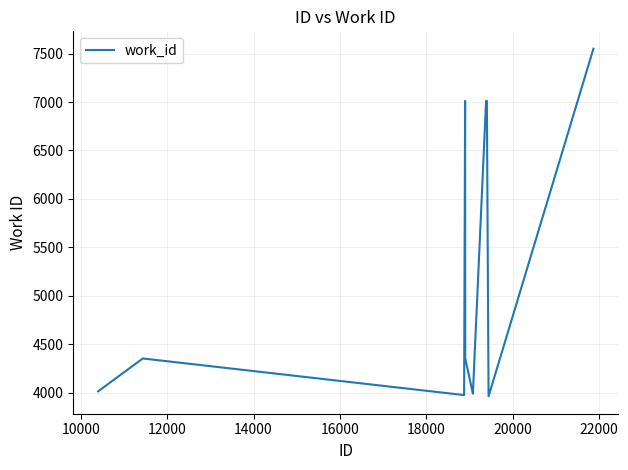

What is the smallest value displayed?

3962